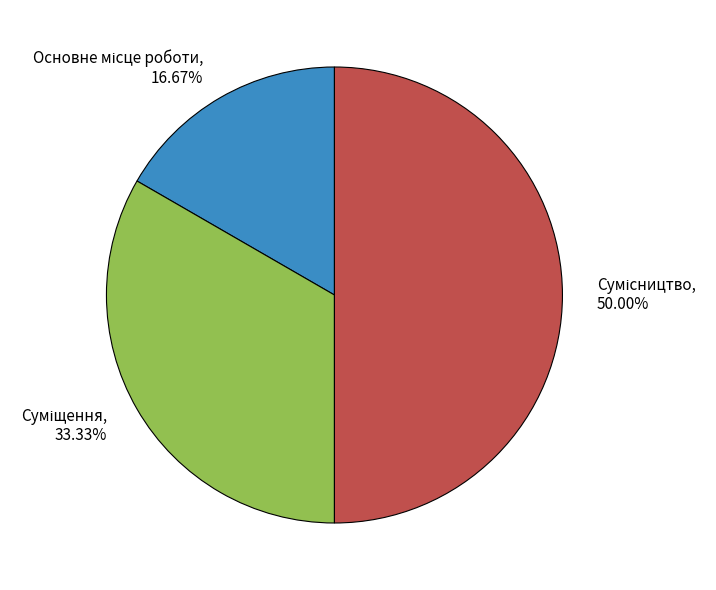

What is the ratio of the value at Суміщення to the value at Сумісництво?

0.7